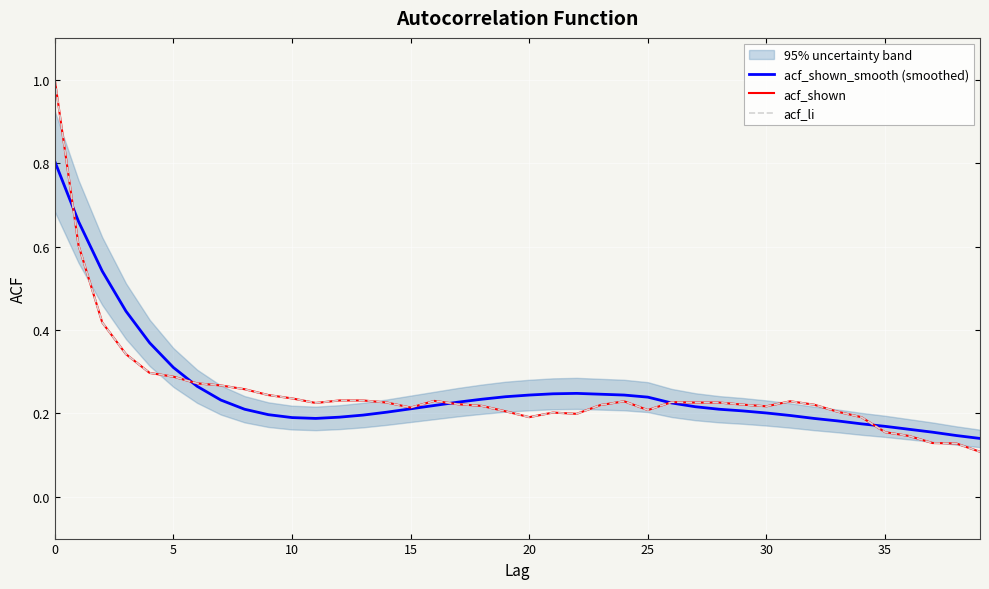

Rank the series at 16 from lowest to highest value.

acf_shown_smooth (smoothed), acf_shown, acf_li